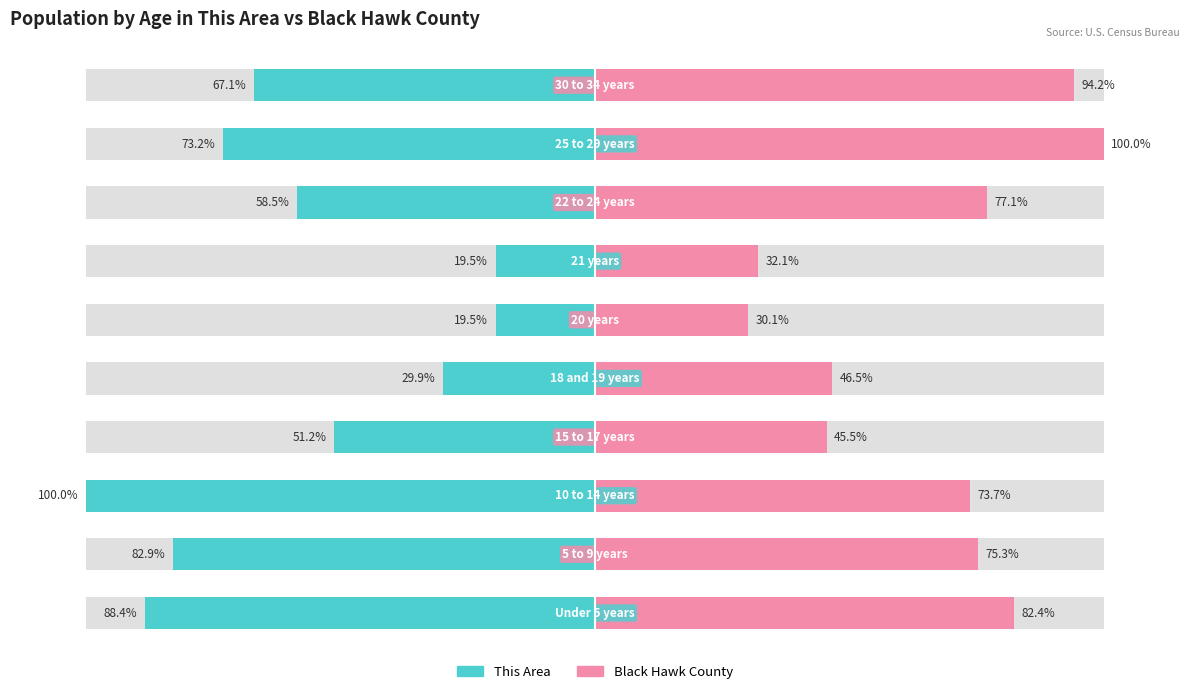

What is the maximum value shown in the chart?

100.0